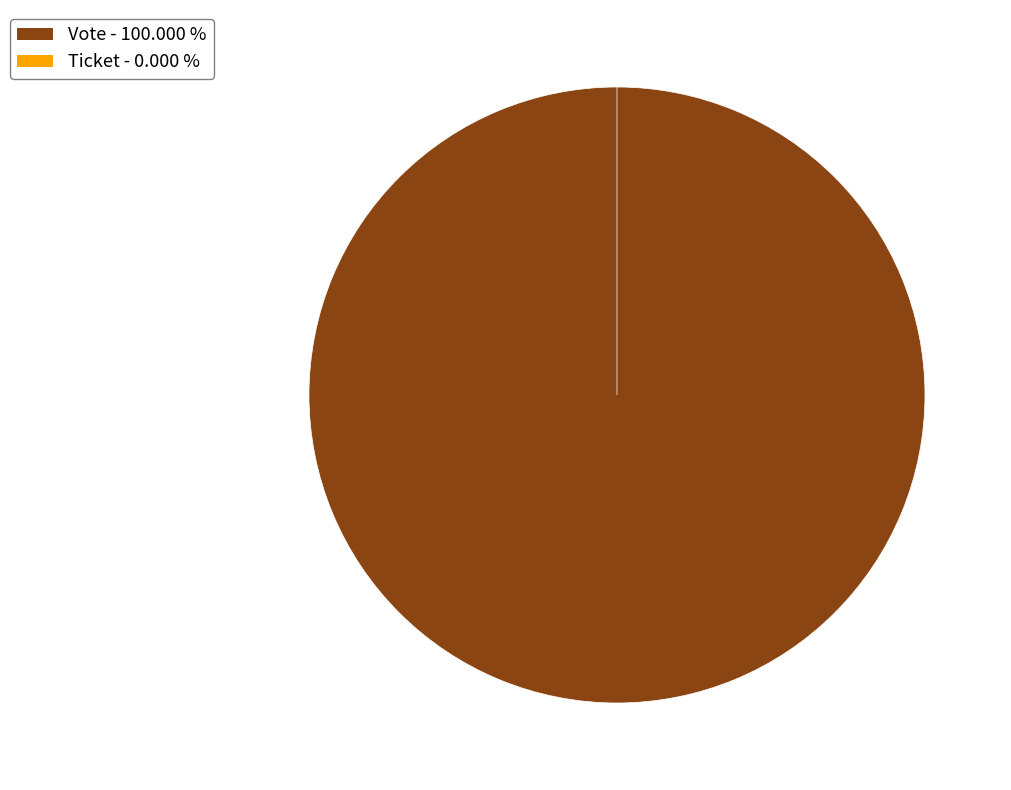

What is the largest slice in the pie chart?

Vote